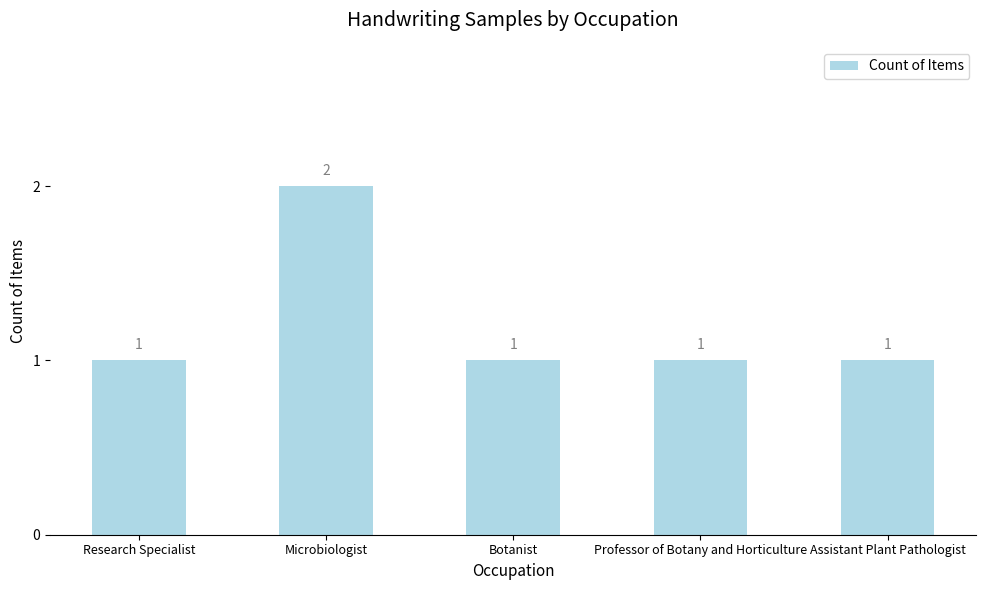

Reading left to right, extract all data points from this chart.

1	2	1	1	1